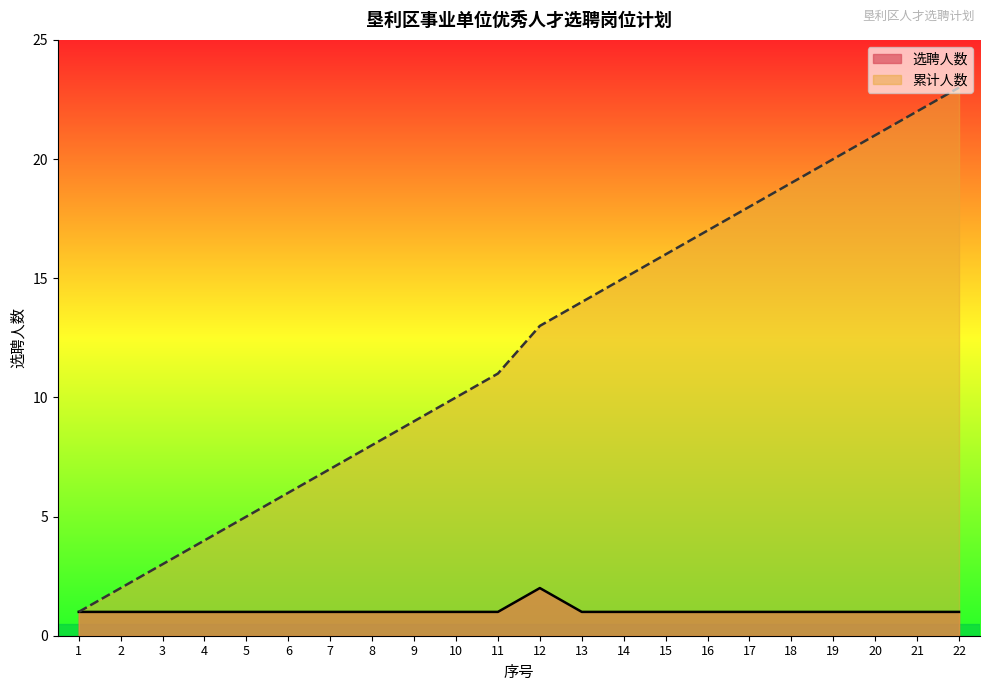

At 13, list the series in order from largest to smallest.

累计人数, 选聘人数